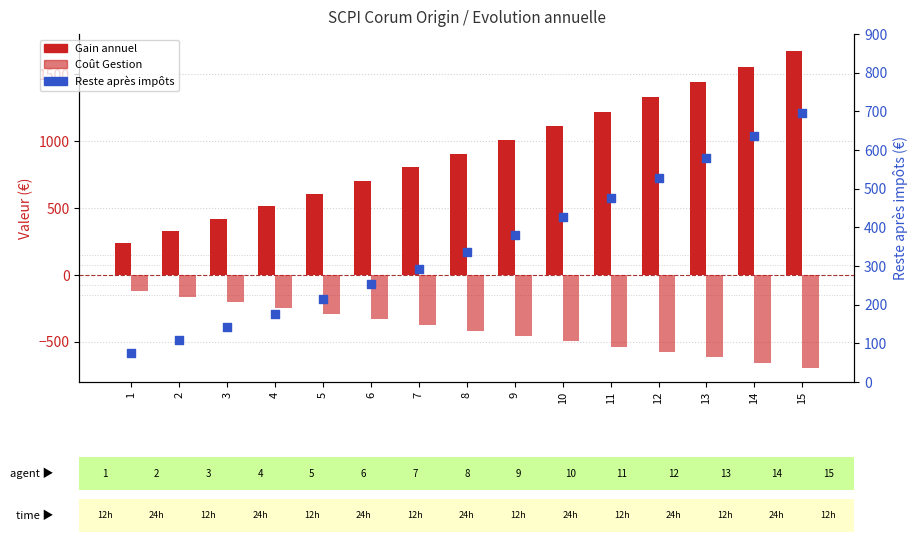

Is the value of Coût Gestion at 14 greater than the value of Reste après impôts at 2?

No